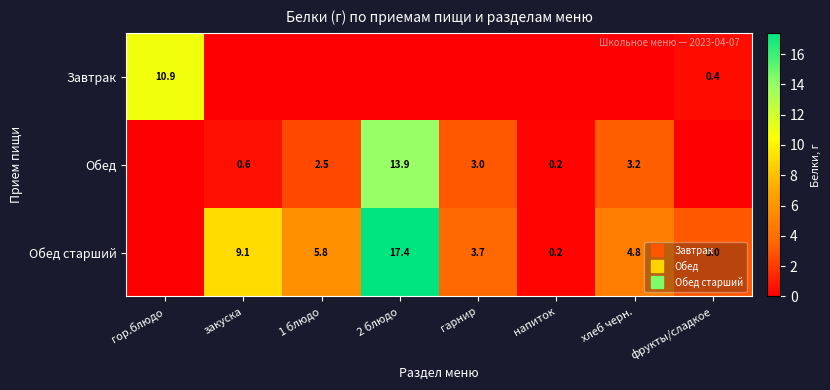

Which label corresponds to the largest value in the chart?

2 блюдо